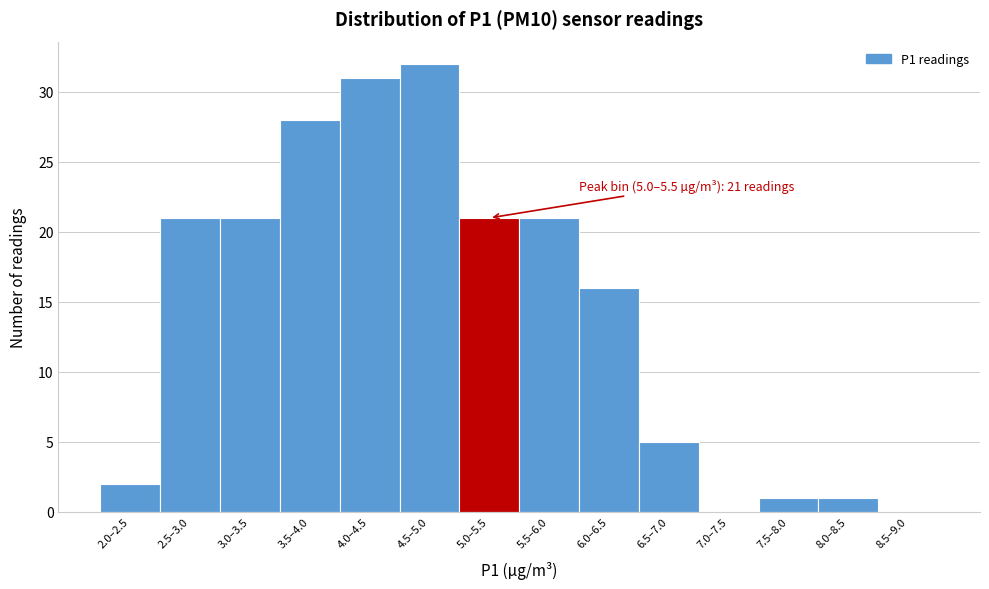

Reading left to right, transcribe all the data shown in this chart.

2.0–2.5=2	2.5–3.0=21	3.0–3.5=21	3.5–4.0=28	4.0–4.5=31	4.5–5.0=32	5.0–5.5=21	5.5–6.0=21	6.0–6.5=16	6.5–7.0=5	7.0–7.5=0	7.5–8.0=1	8.0–8.5=1	8.5–9.0=0